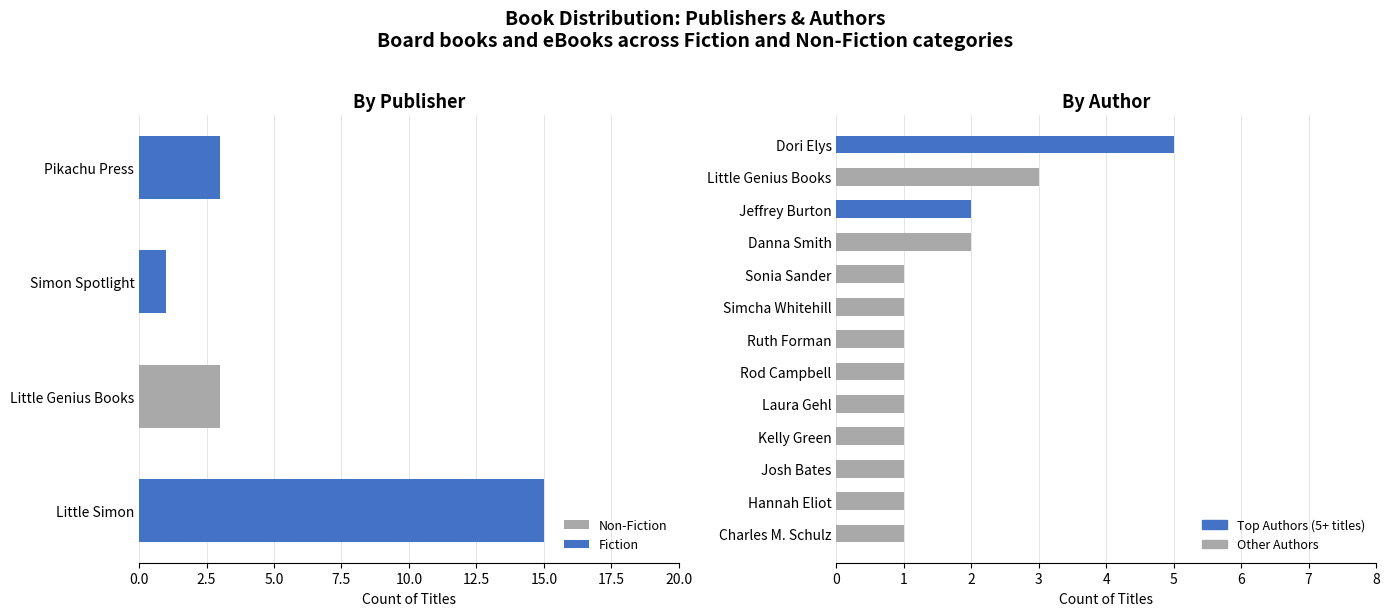

Does the chart contain any negative values?

No